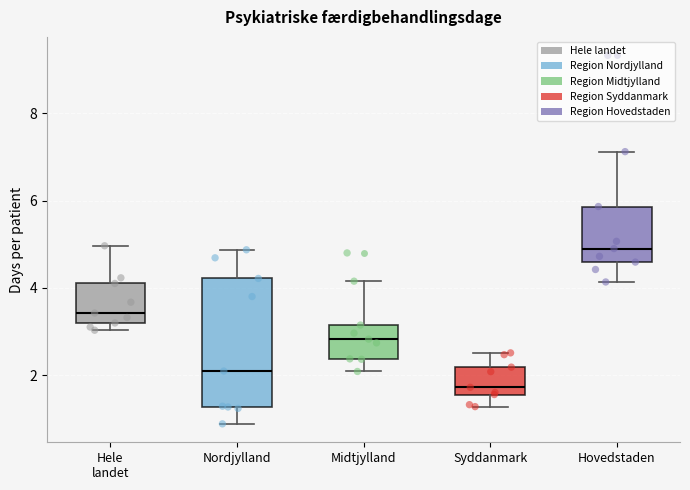

Where does the median line of the box for Syddanmark sit on the y-axis? The values are not printed on the chart, so give them approximately, as read against the axis.

1.8